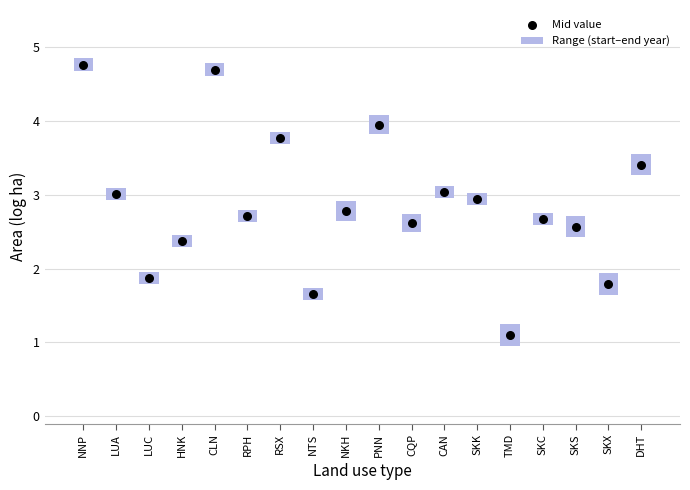

At how many categories does at least one series exceed 0?

18